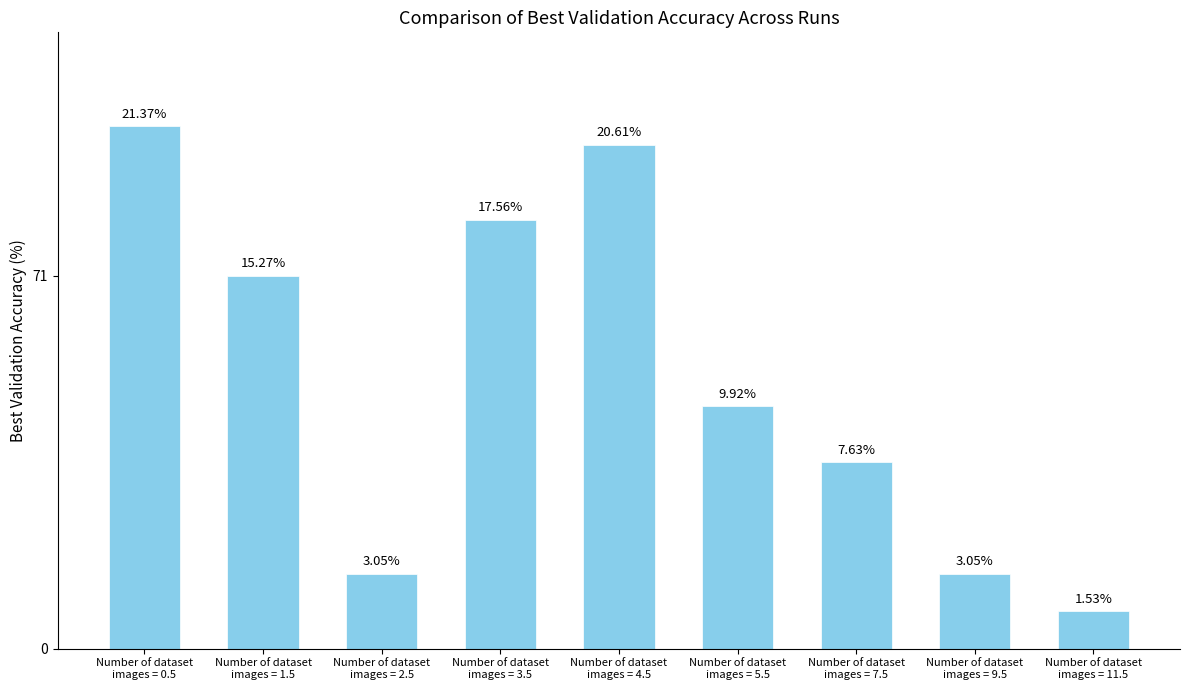

Where is the data nearest to the value 15?

Number of dataset
images = 5.5